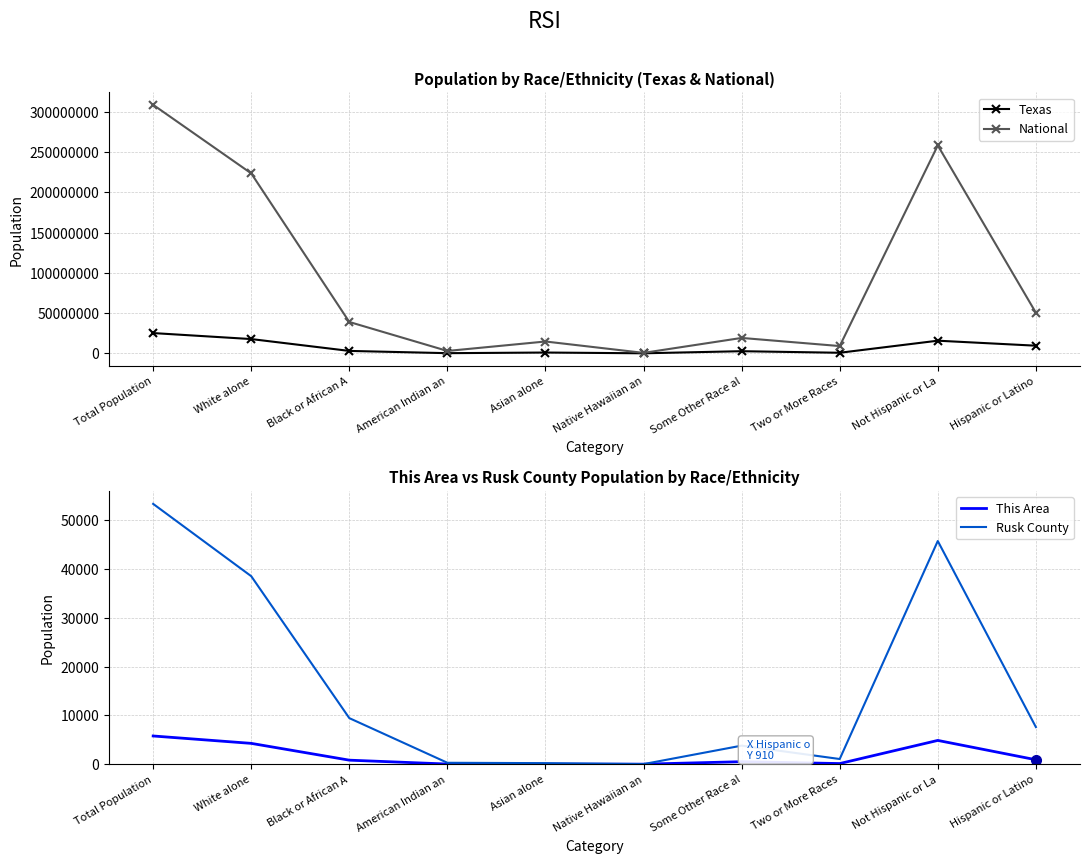

How many data points in Rusk County are above 7609?

4